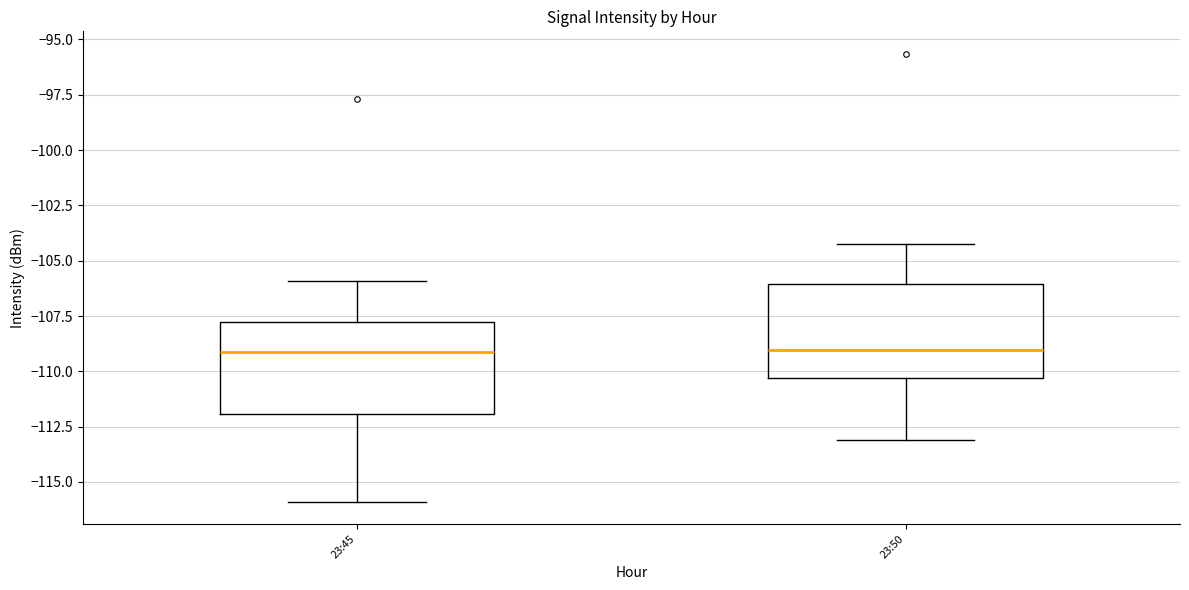

Reading left to right, transcribe this box plot: for each box, give where its median line is, the range the box spans, and where its two whiskers end, as read against the y-axis. The values are not printed on the chart, so give them approximately, as read against the axis.

23:45: median -109.0, box -112.0 to -108.0, whiskers -116.0 to -106.0
23:50: median -109.0, box -110.5 to -106.0, whiskers -113.0 to -104.0